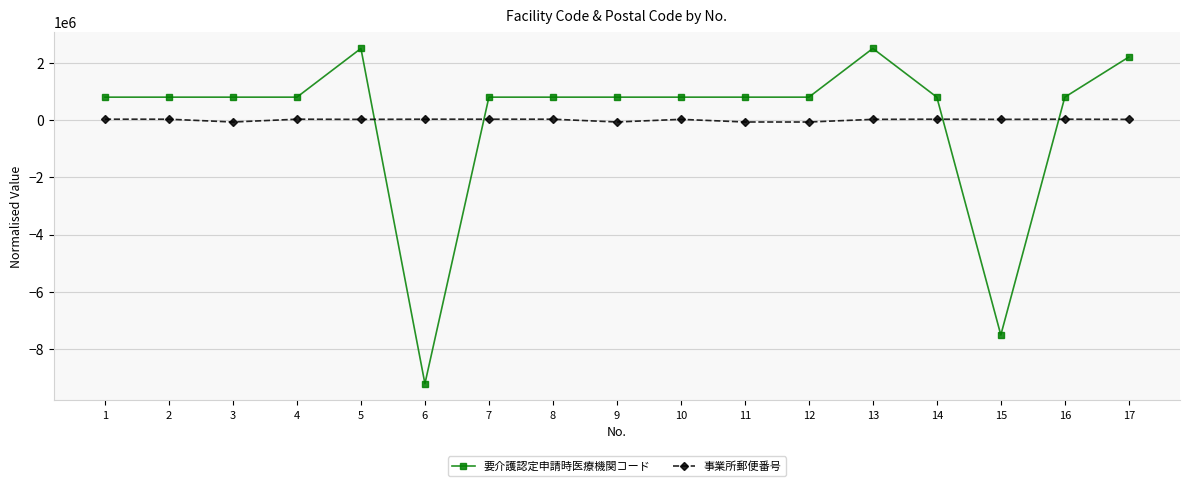

How many series are shown in this chart?

2